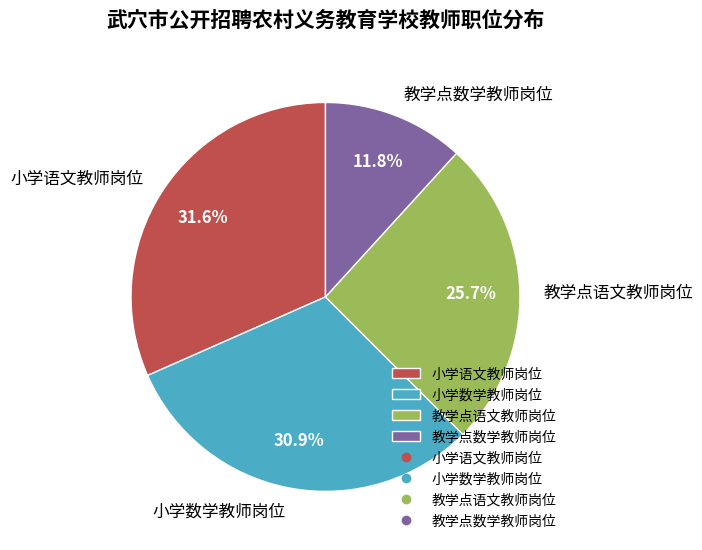

Does 小学语文教师岗位 represent more than half of the total?

No